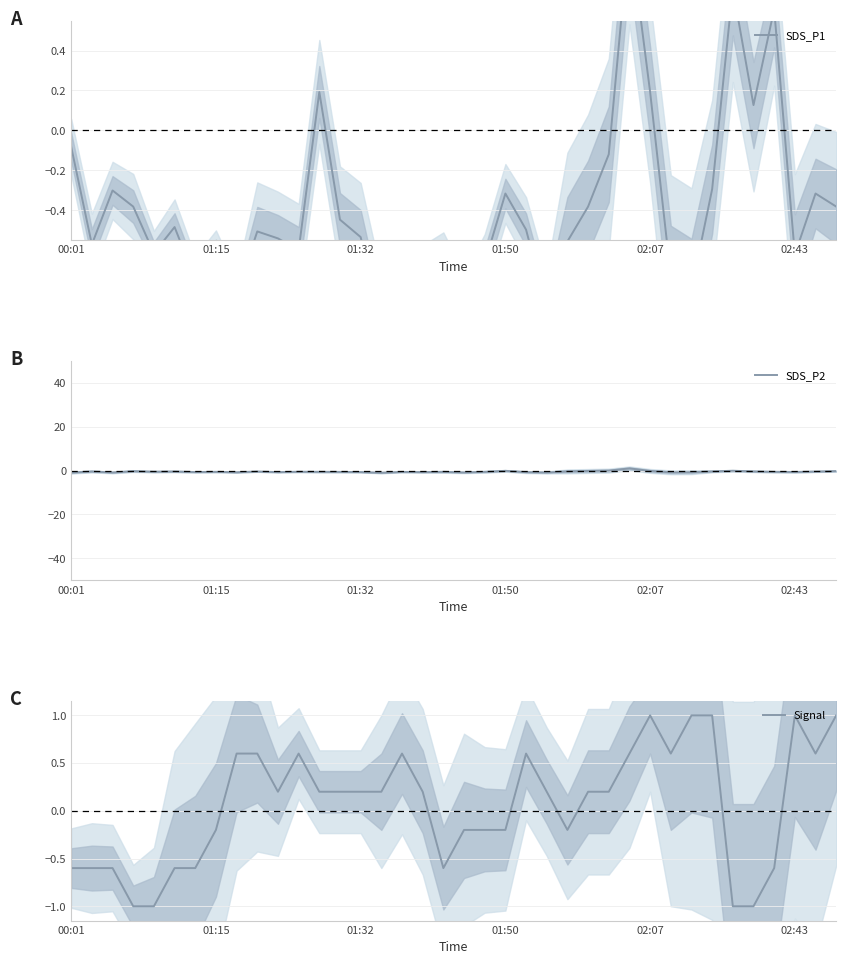

What is the label of the 9th point from the left?

8